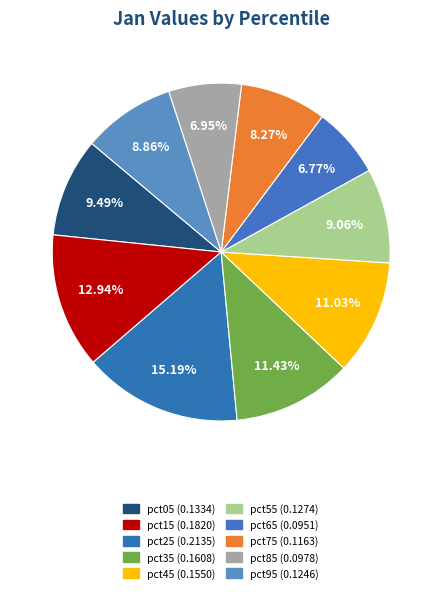

True or false: pct75 accounts for 3% of the total.

False